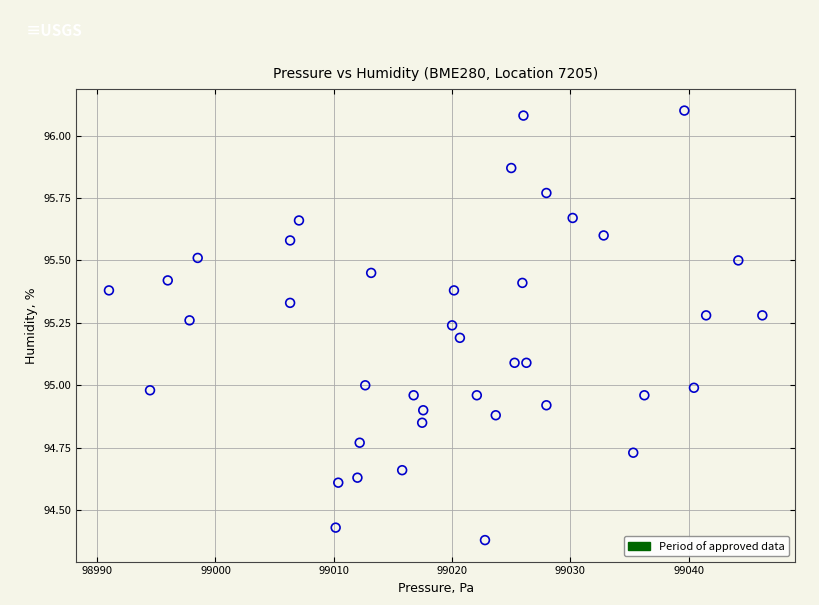

What is the range of Y values (max minus min)?

1.7